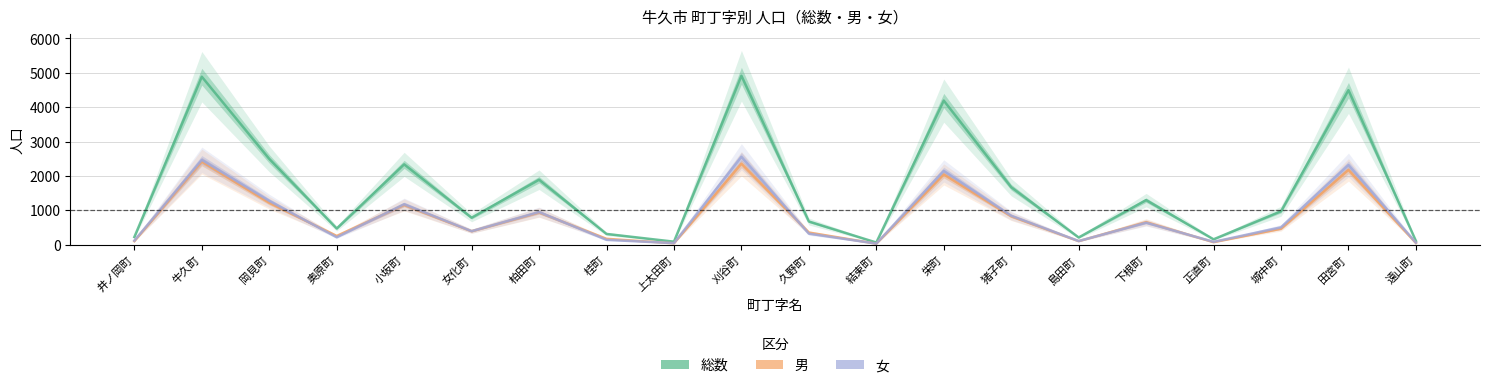

Which series ends up on top after the final intersection of 男 and 女?

女